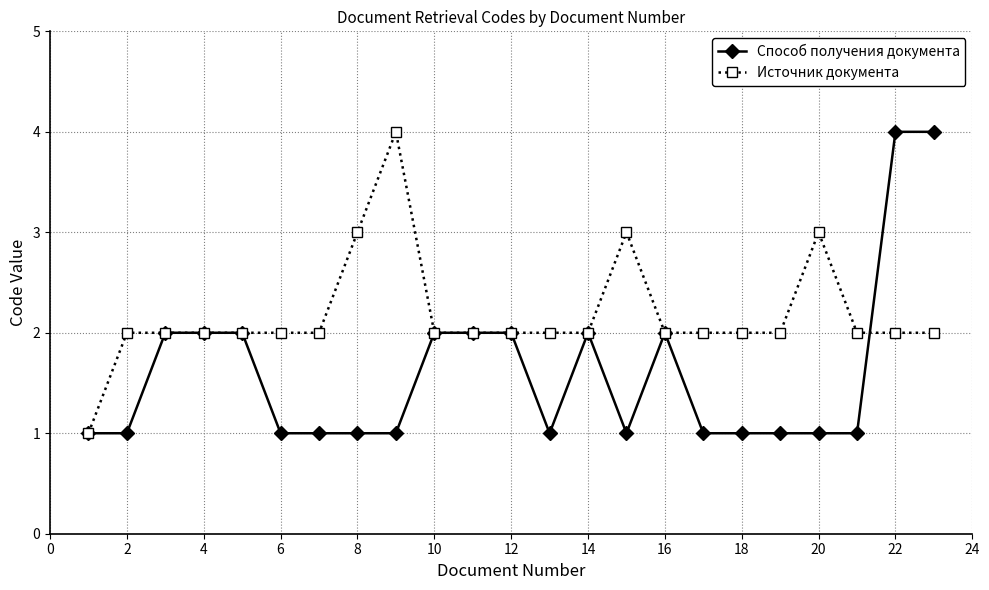

Which series has the largest total across all categories?

Источник документа